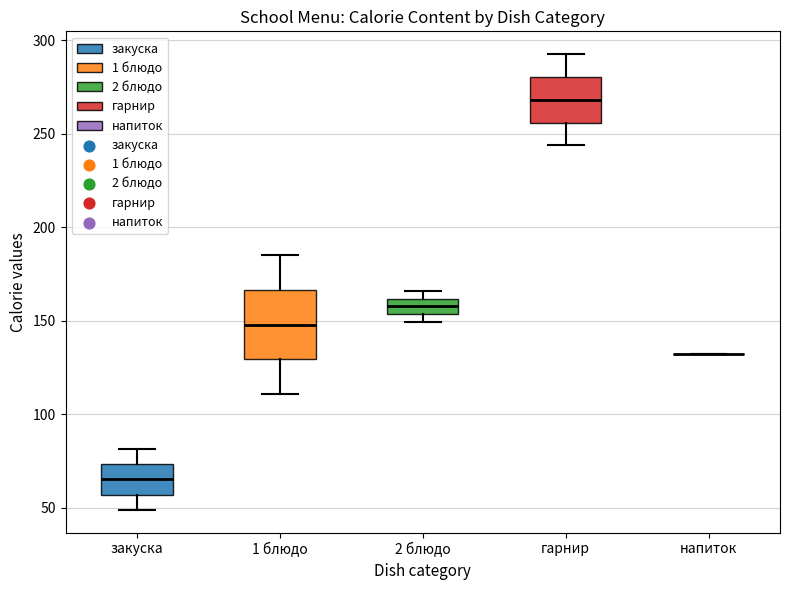

Where is the lower edge of the box for закуска on the y-axis? The values are not printed on the chart, so give them approximately, as read against the axis.

55